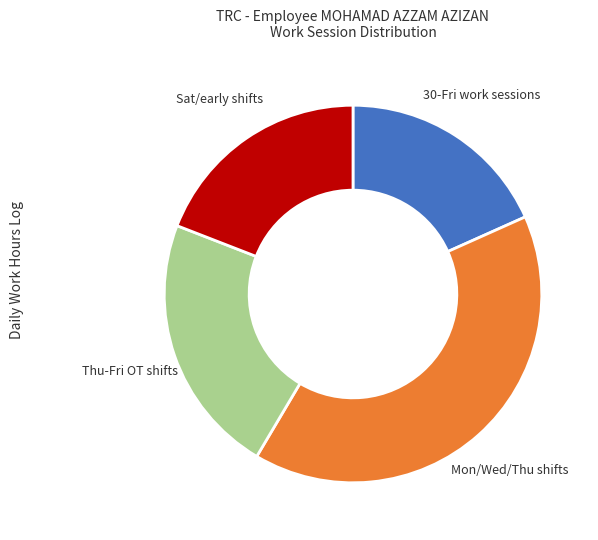

Is there any slice that represents more than half of the pie?

No